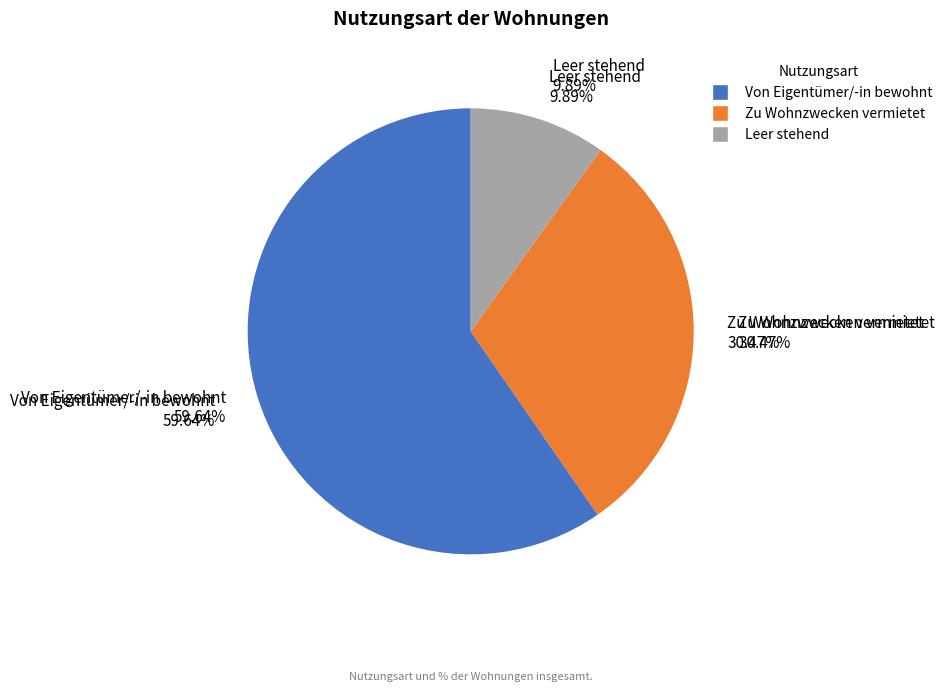

How many slices are in this pie chart?

3